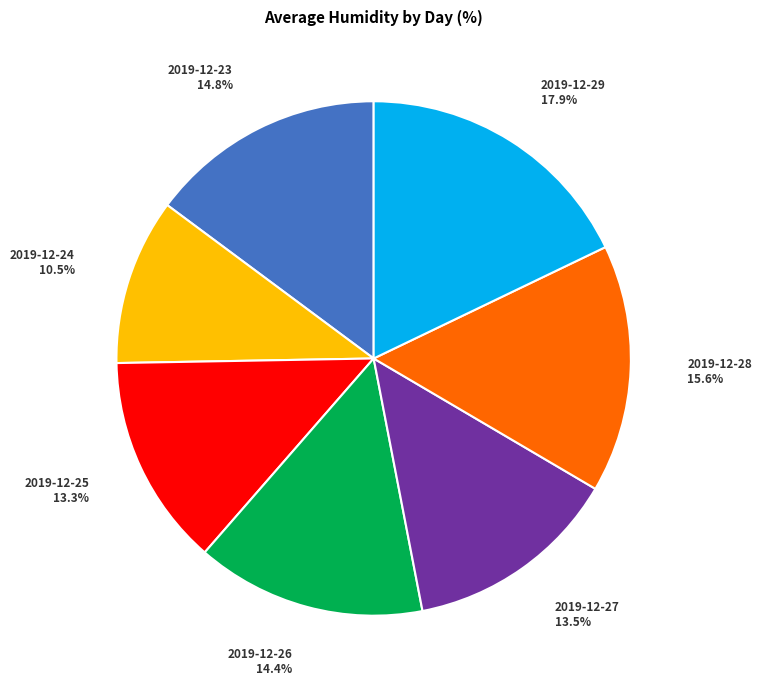

What is the smallest slice in the pie chart?

2019-12-24